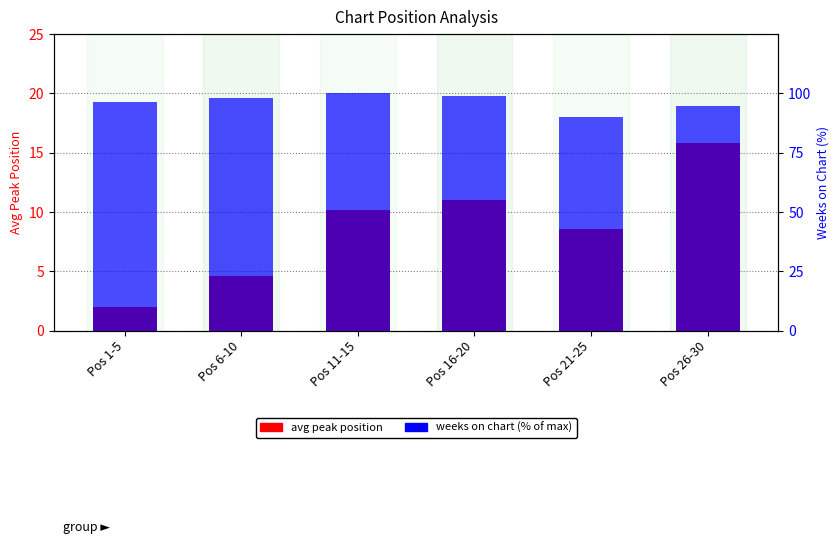

Is it true that avg peak position equals 4.6 at Pos 6-10?

True